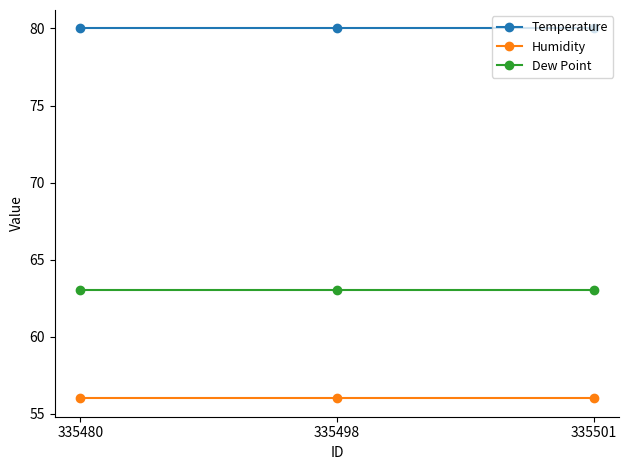

What is the difference between the highest and lowest values at 335498?

24